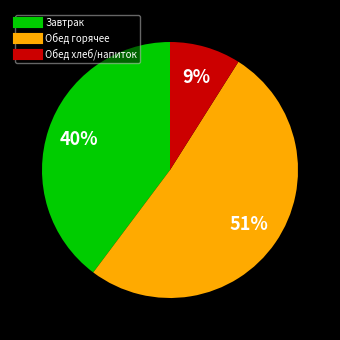

How many segments does this pie chart have?

3